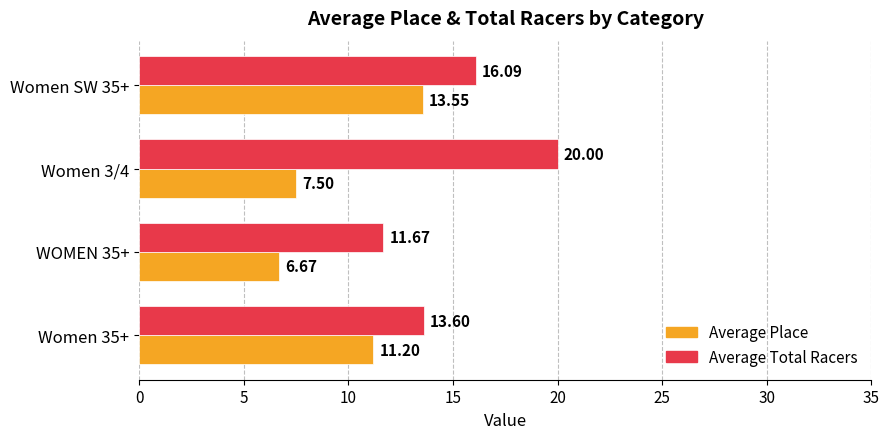

Rank the series by their average value, from highest to lowest.

Average Total Racers, Average Place